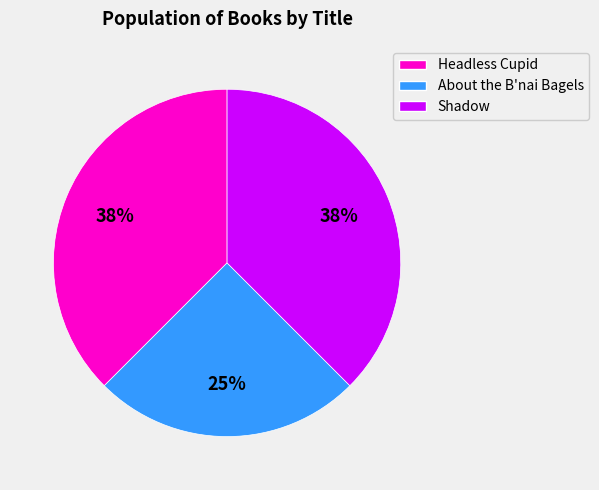

Is it true that About the B'nai Bagels is 25% of the pie?

True